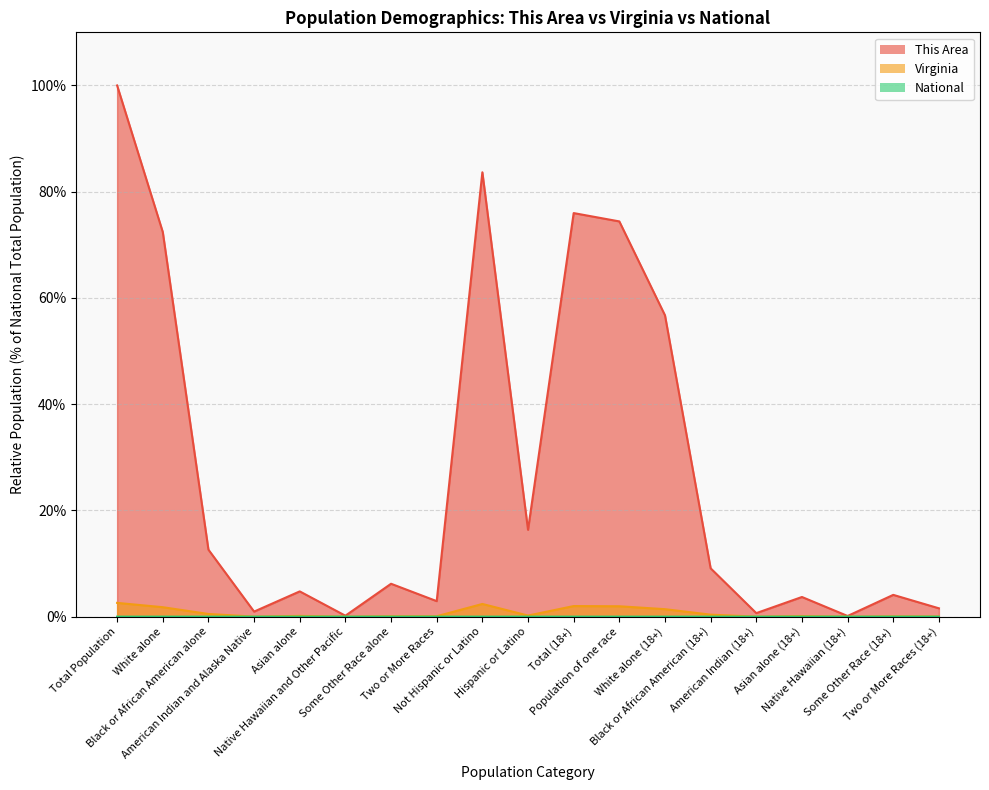

Which category has the highest value in the This Area series?

Total Population